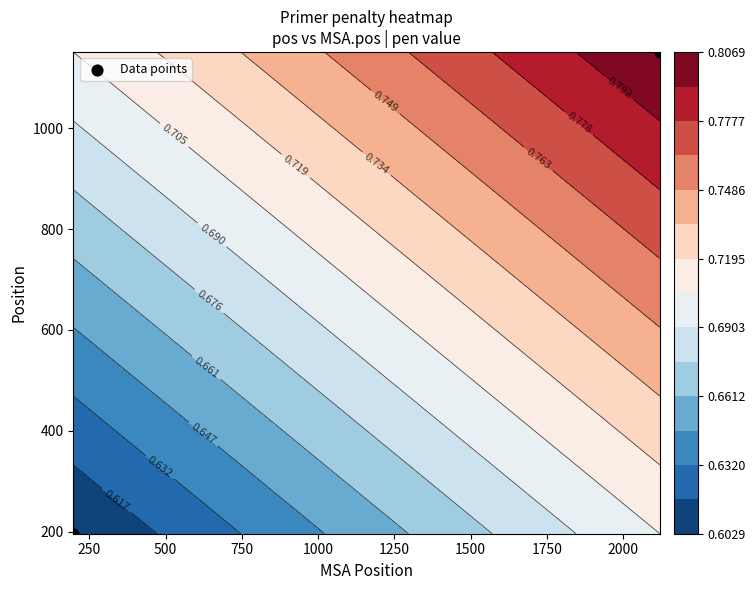

Count the number of data series in this chart.

1